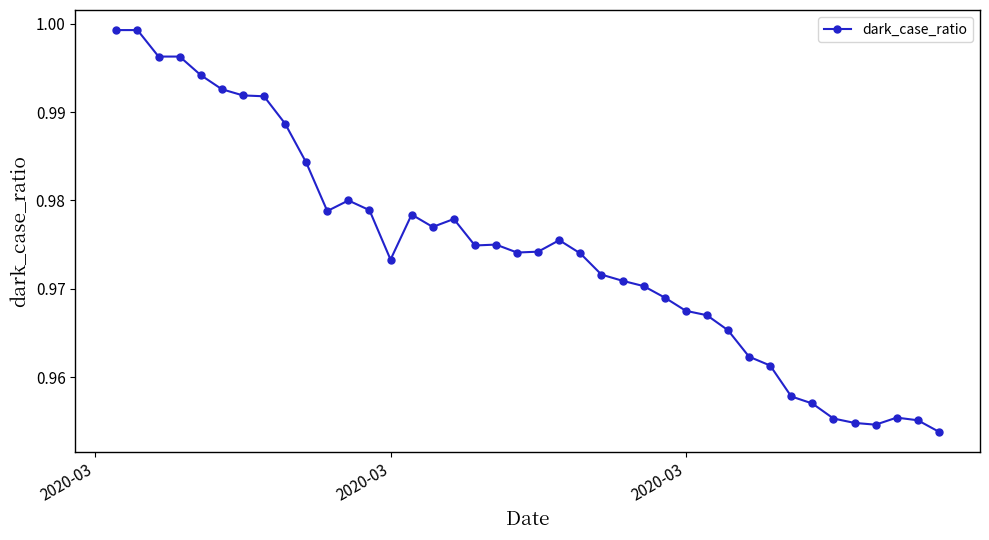

What is the sum of all values?

39.0